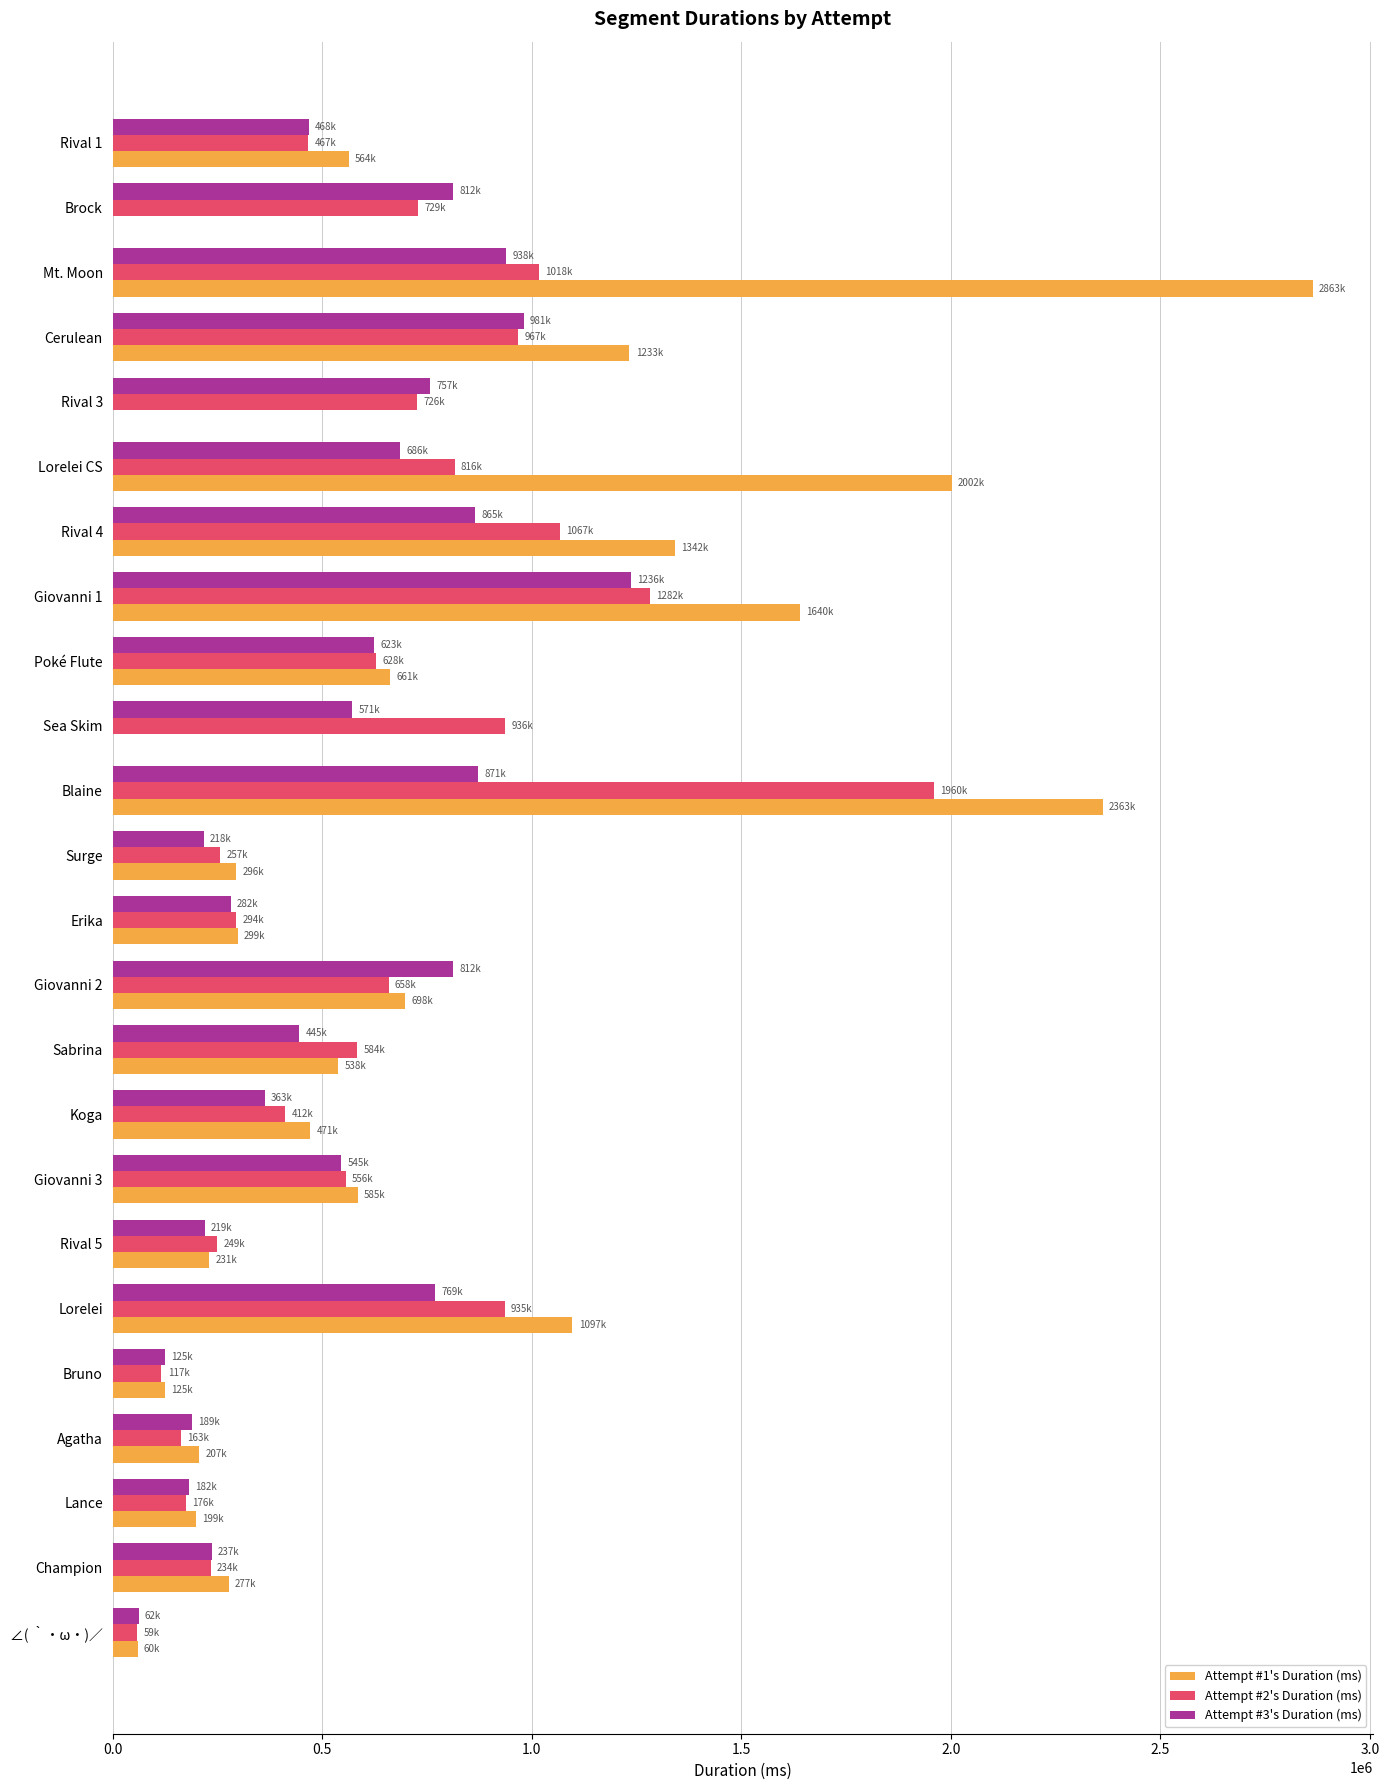

Which category has the highest value in the Attempt #2's Duration (ms) series?

Blaine